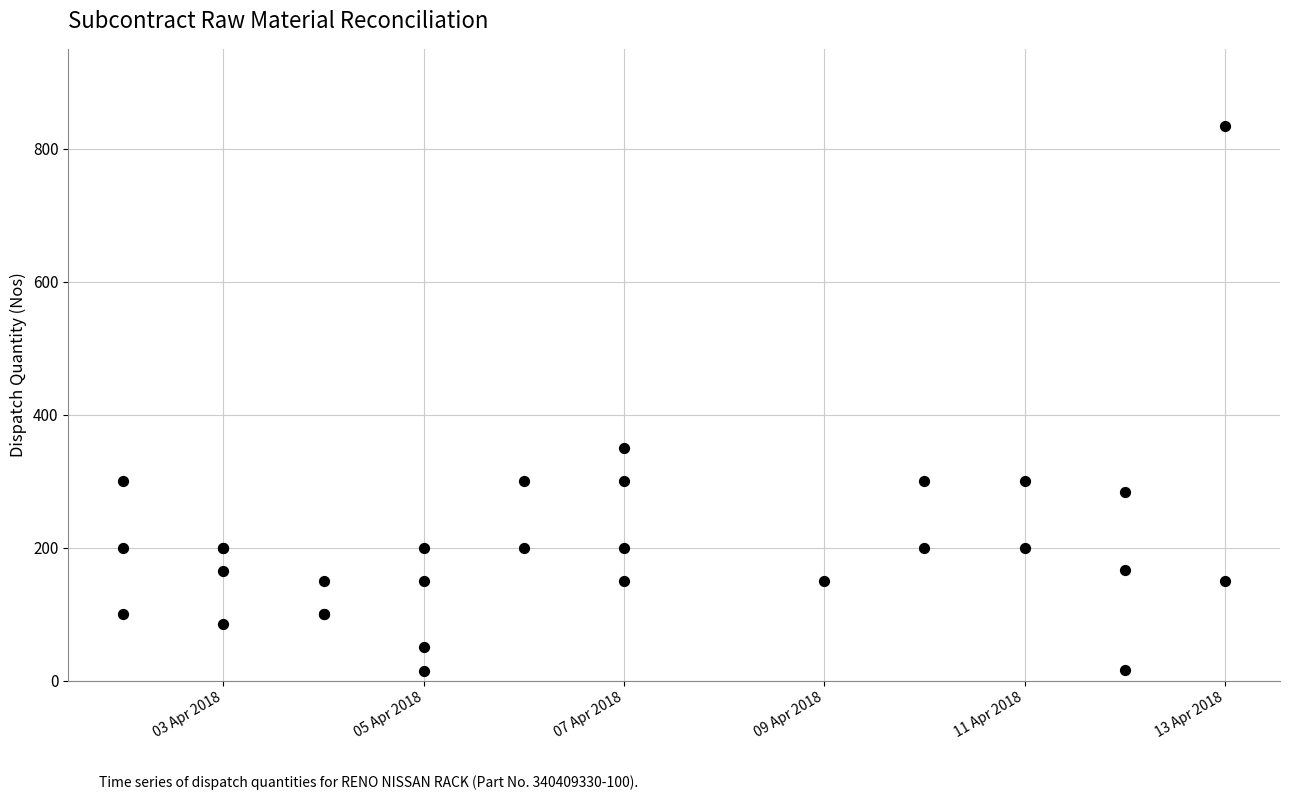

What Y value in the scatter plot is closest to 424?

350